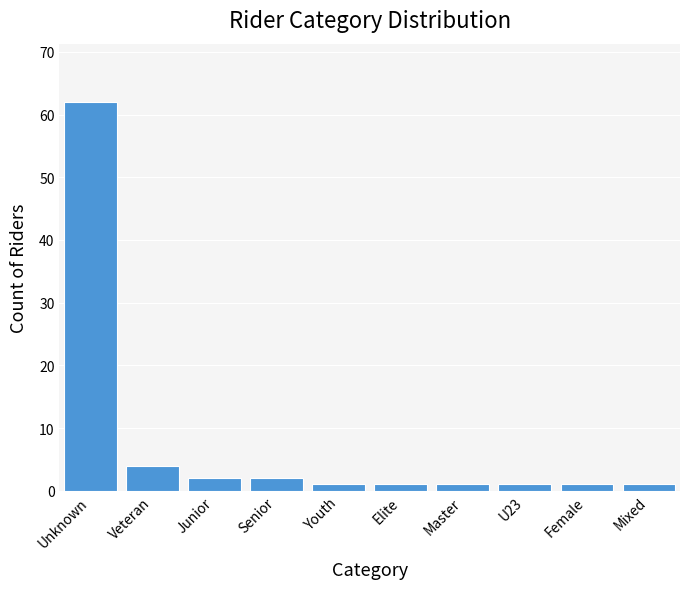

Reading right to left, list all the values displayed in this chart.

1	1	1	1	1	1	2	2	4	62